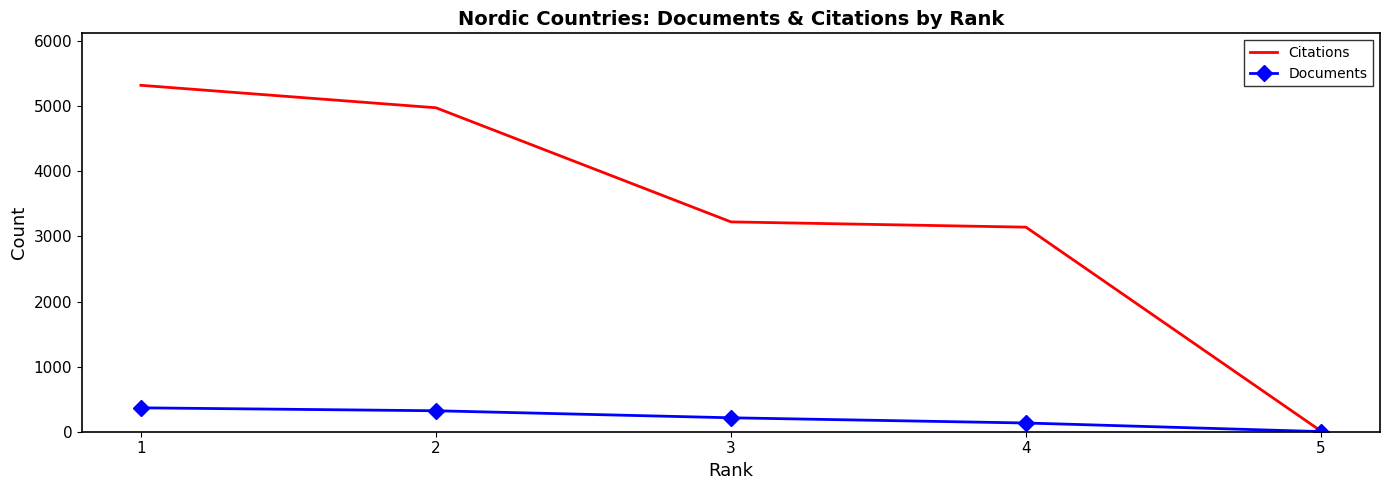

Which series has the widest spread of values?

Citations